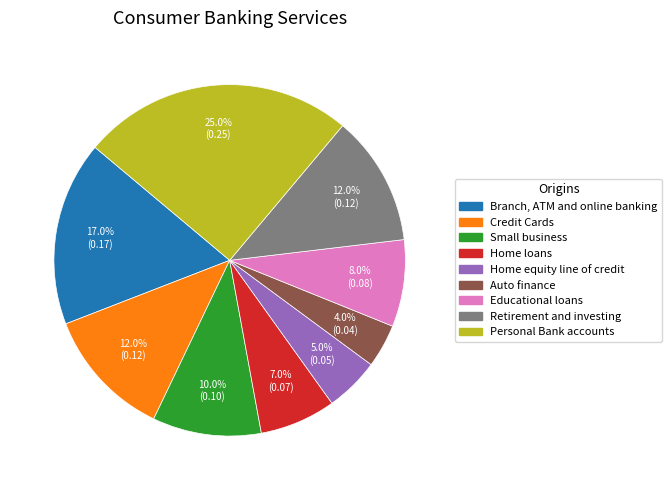

How much of the chart is everything except Educational loans?

92.0%